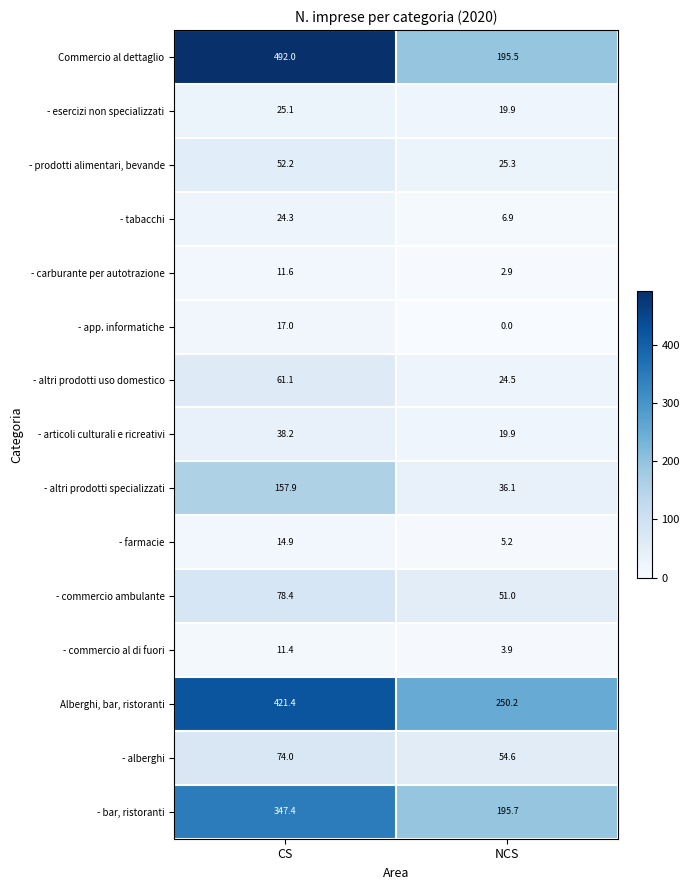

How many categories are shown in the chart?

2